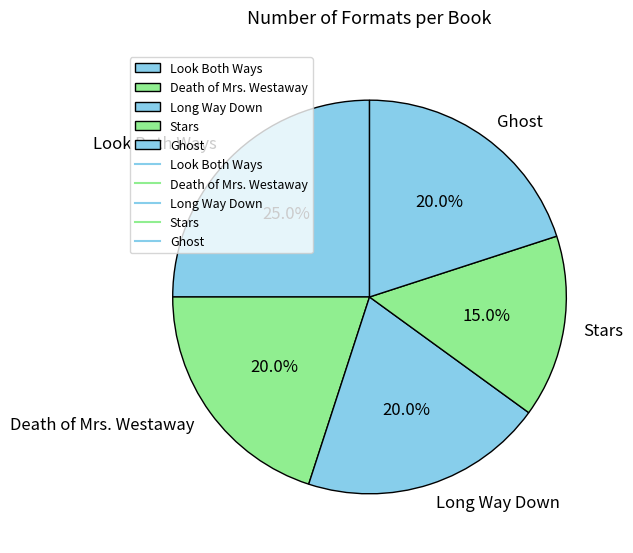

Which category has the smallest portion of the pie?

Stars